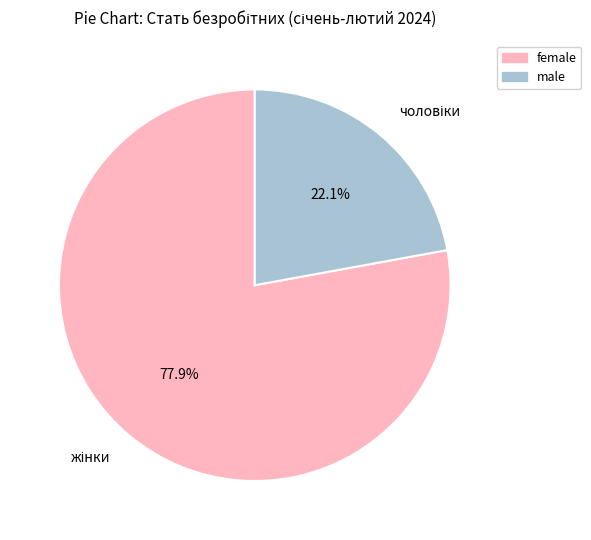

Is there any slice that represents more than half of the pie?

Yes